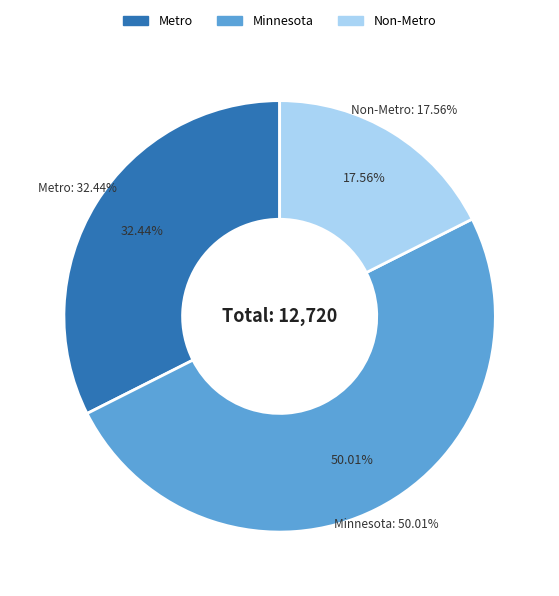

How many segments does this pie chart have?

3